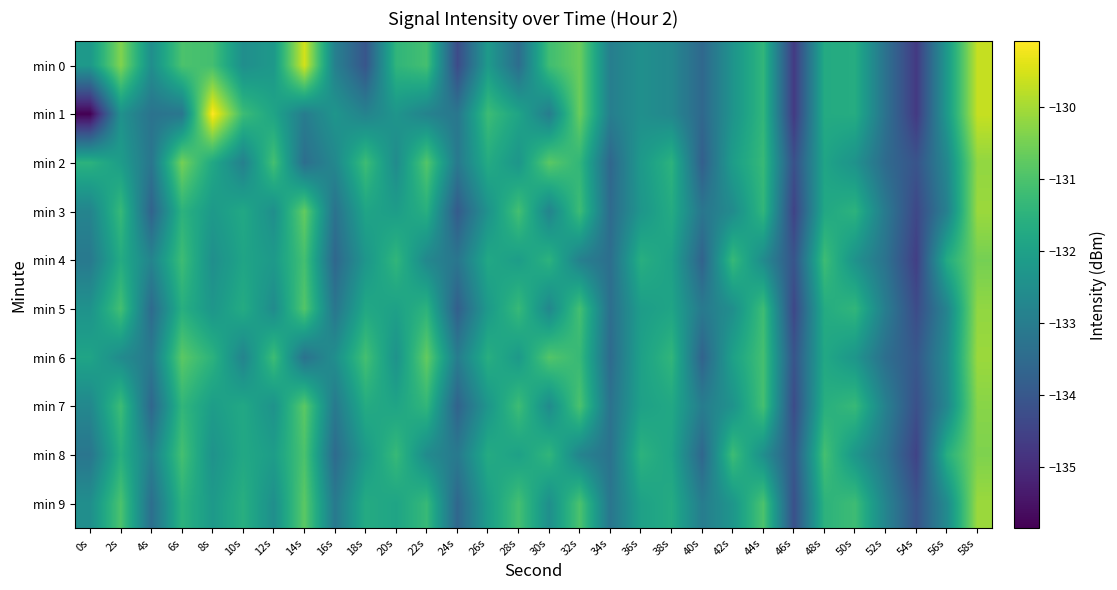

At which category does the chart reach its peak across all series?

8s